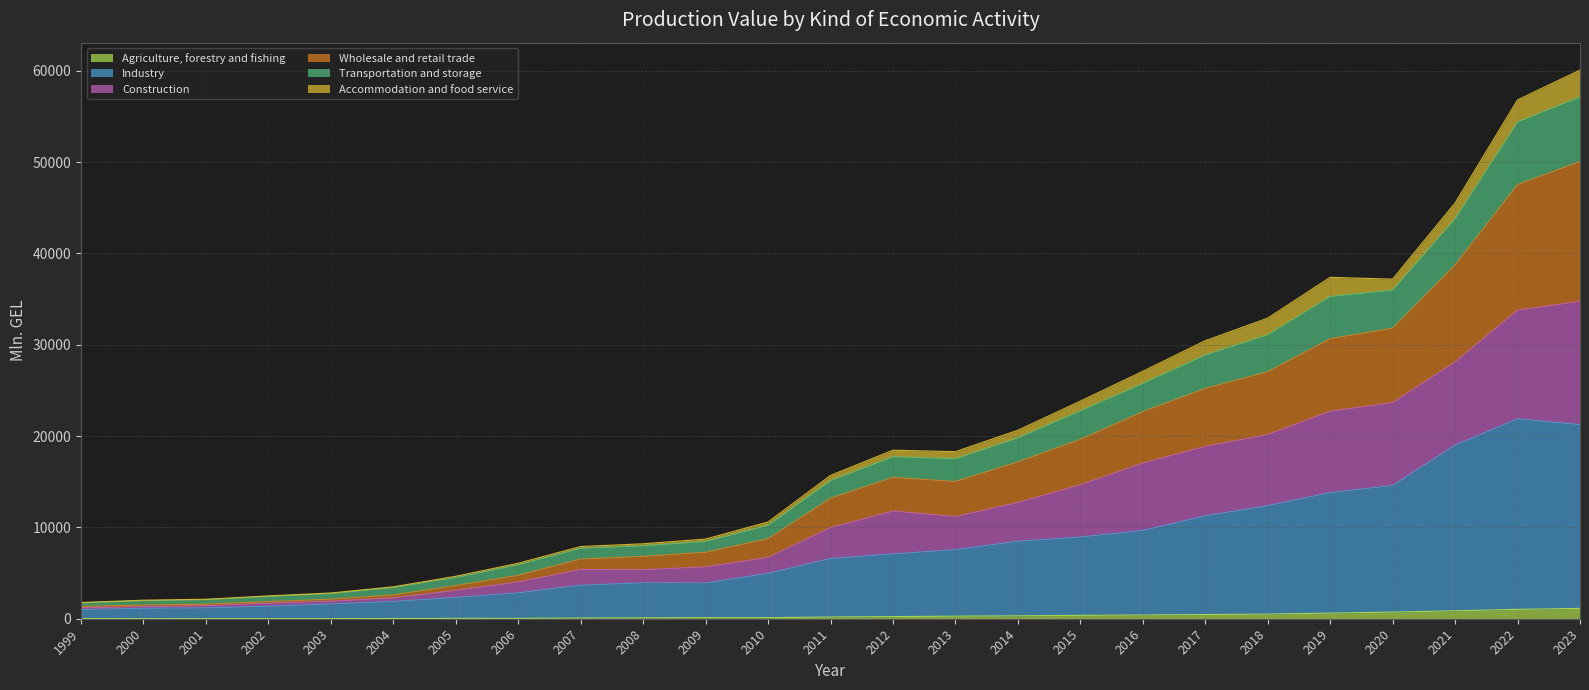

What are all the series names shown in the legend?

Agriculture, forestry and fishing, Industry, Construction, Wholesale and retail trade, Transportation and storage, Accommodation and food service